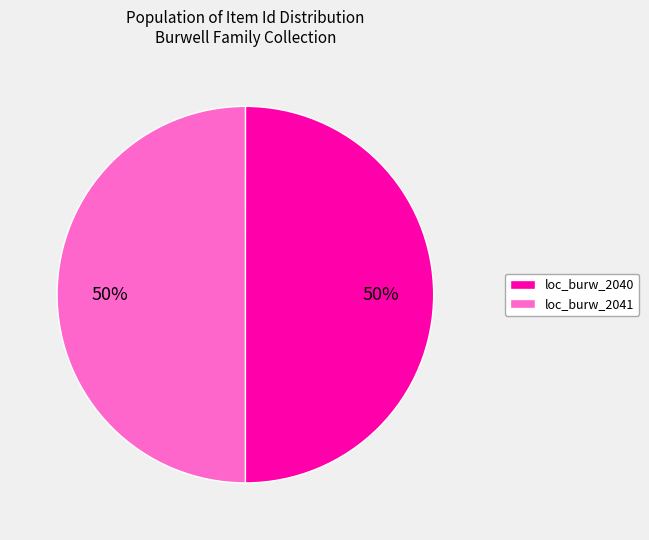

Is it true that loc_burw_2041 is 50% of the pie?

True